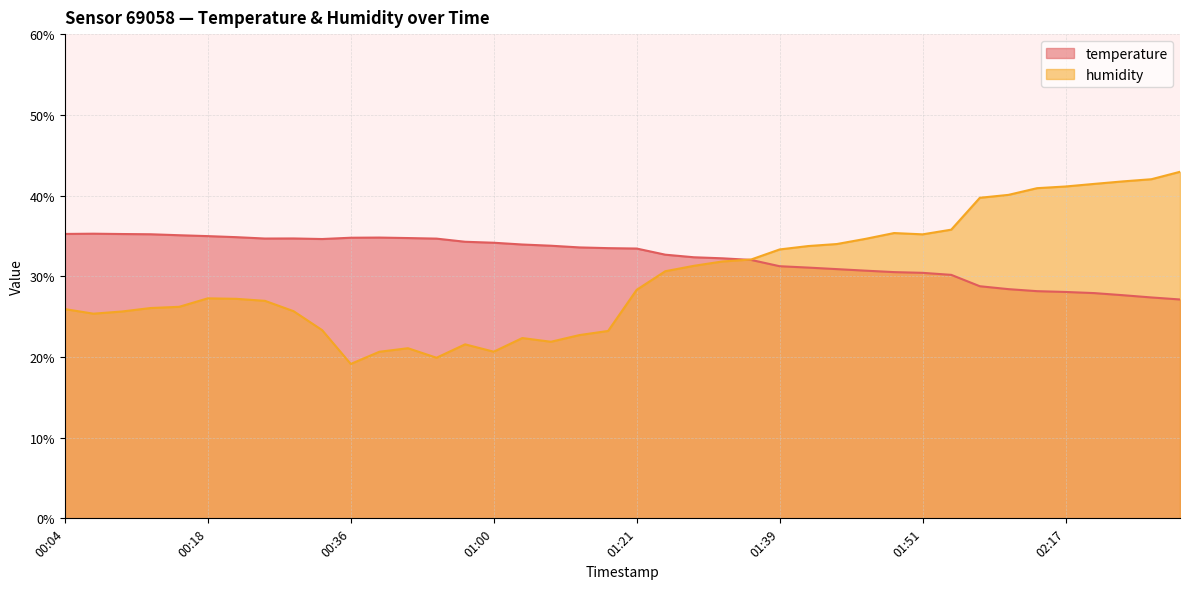

Does the chart display data point markers on the line(s)?

No